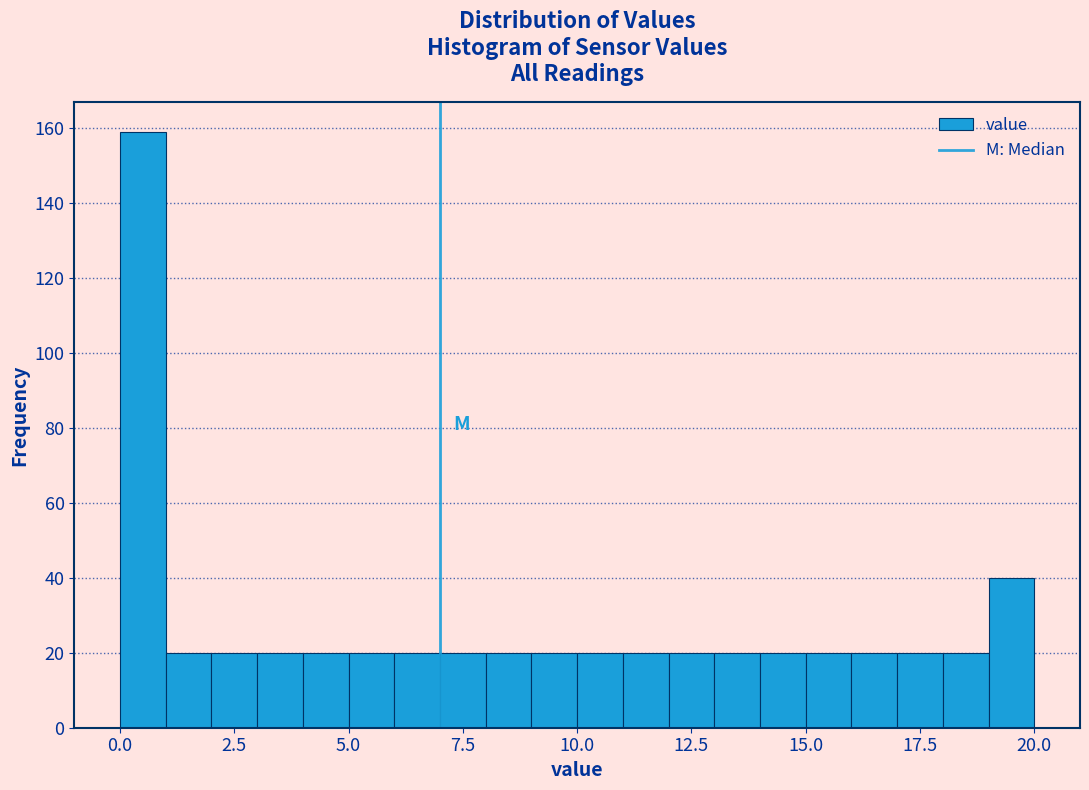

Read against the x-axis, roughly where is the centre of the tallest bar?

0.5